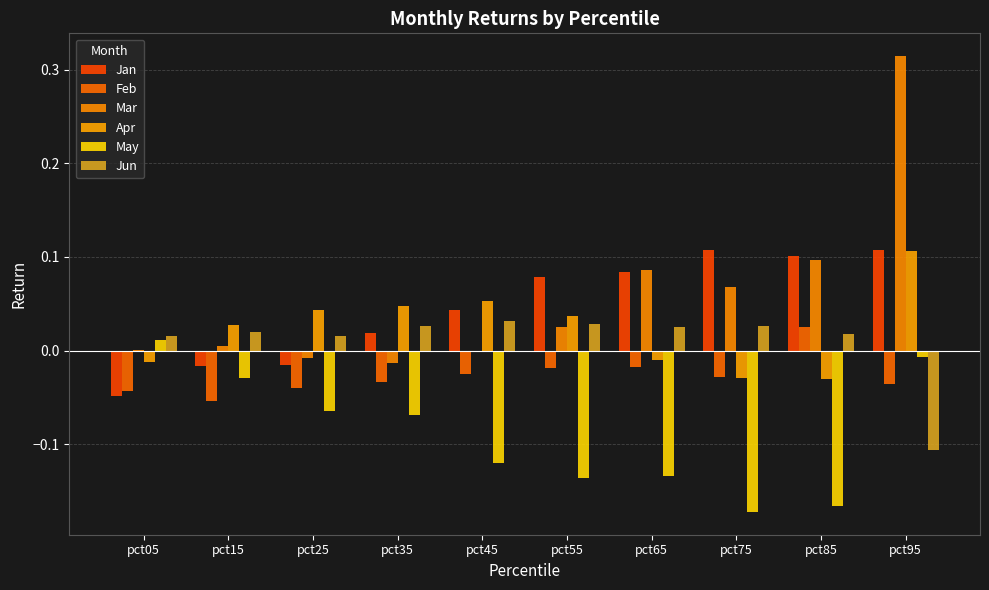

How many groups of bars are there?

10